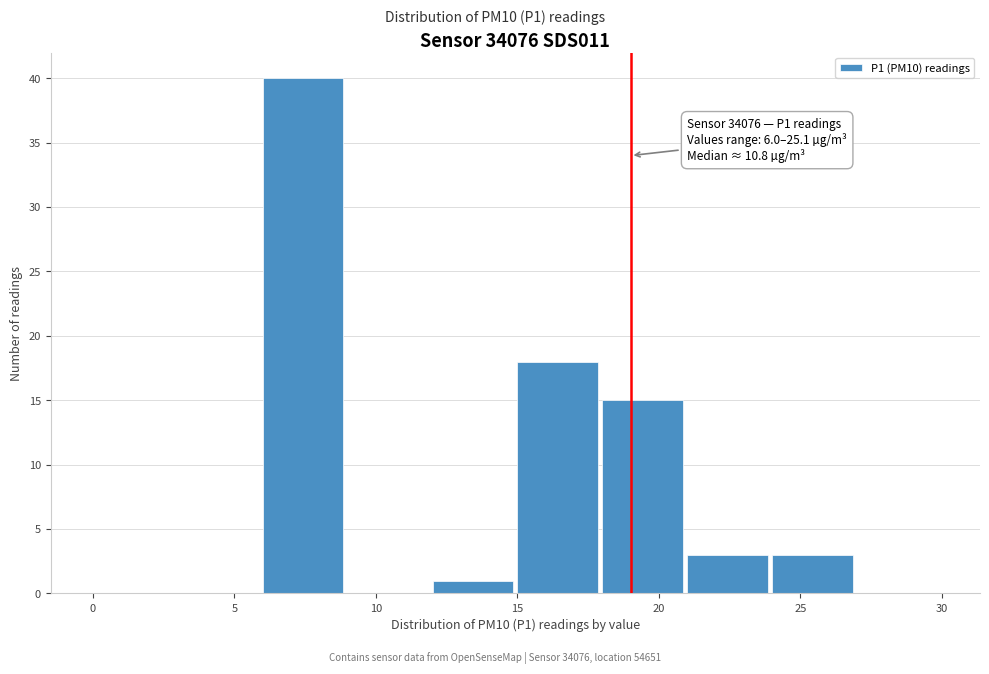

Which range on the x-axis has the tallest bar?

6 to 9